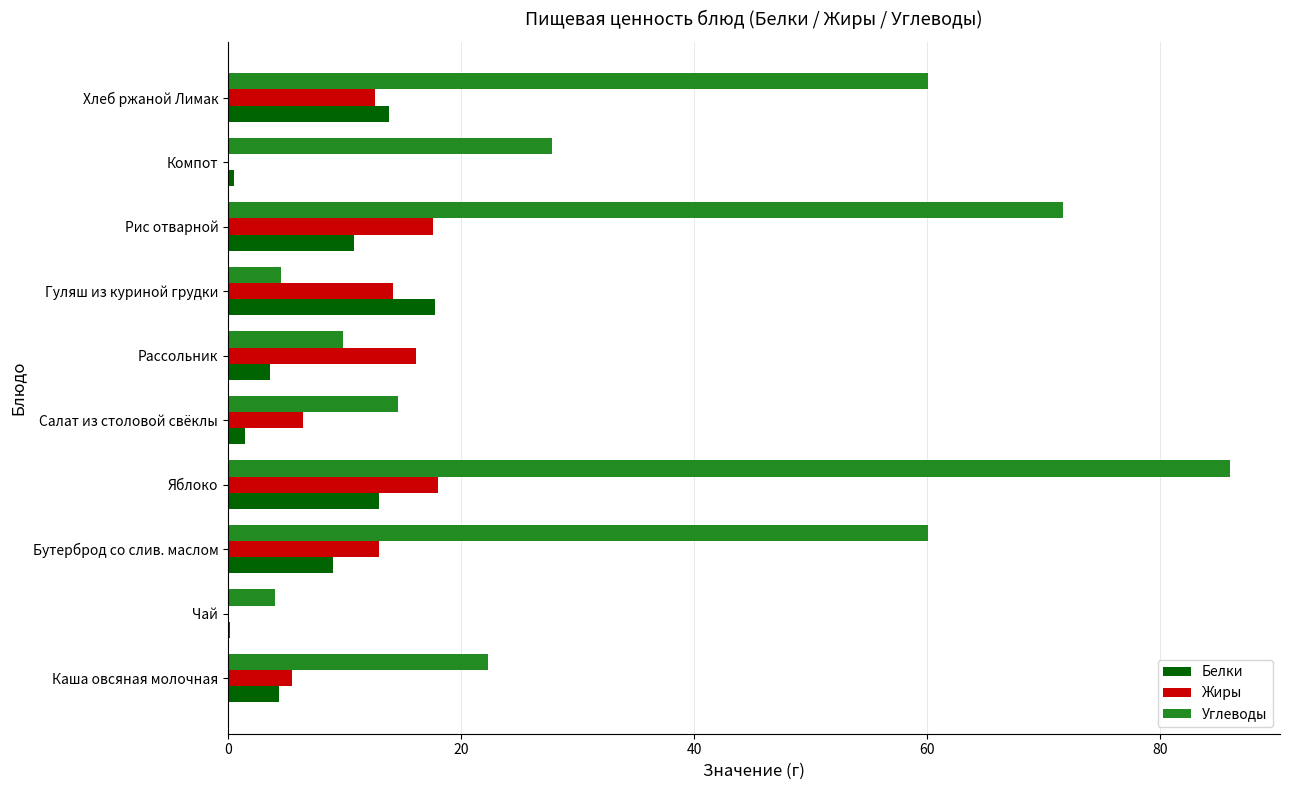

Which series has the largest total across all categories?

Углеводы